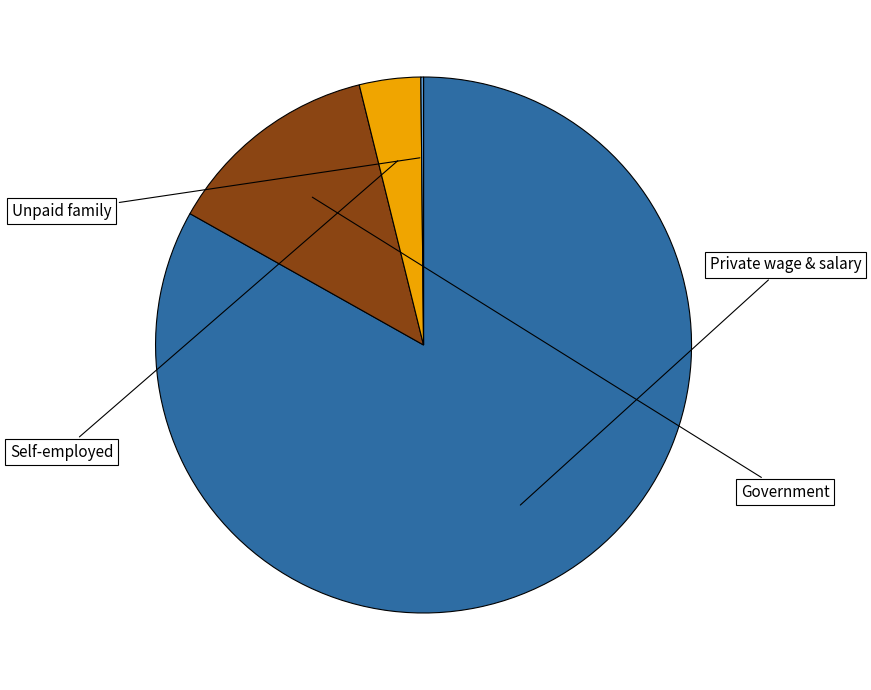

Which slice is the smallest?

Unpaid family